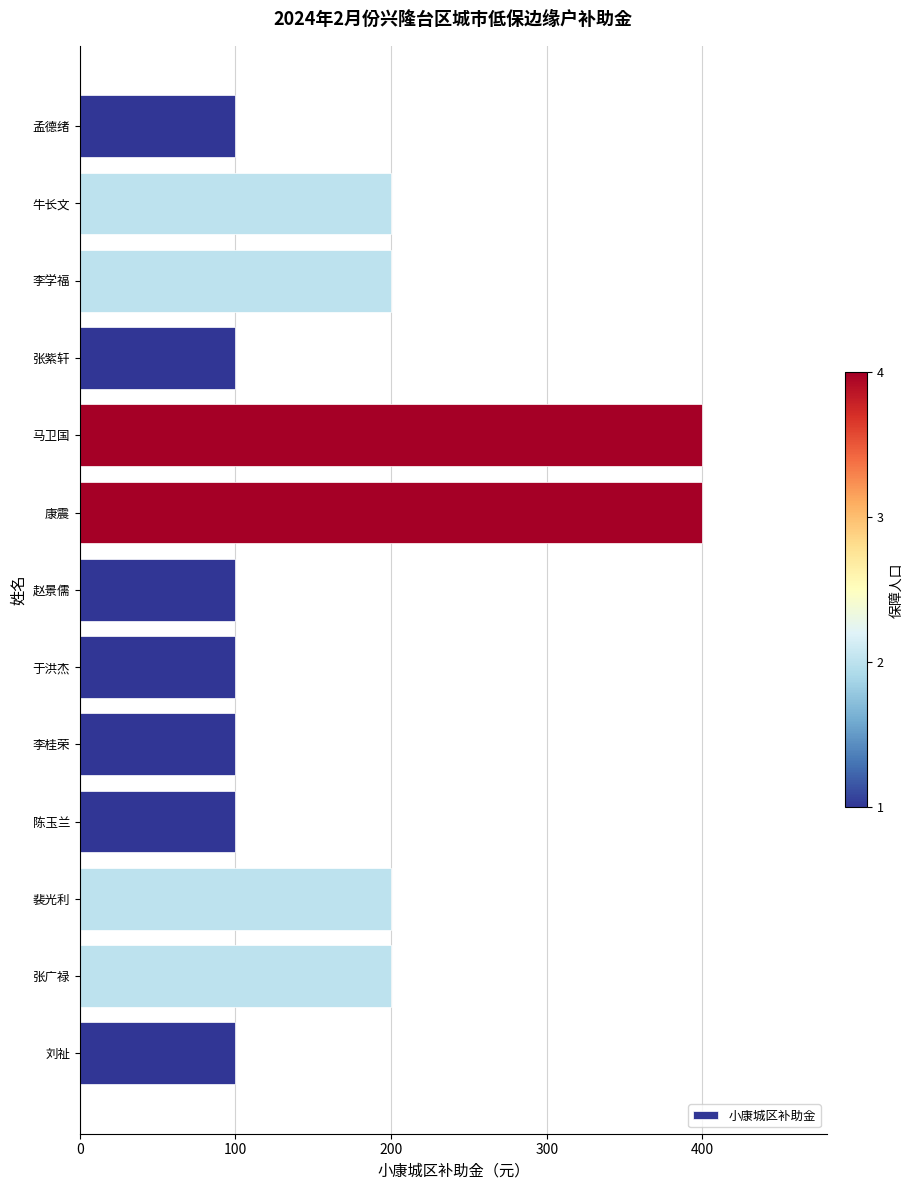

What is the sum of all values?

2300